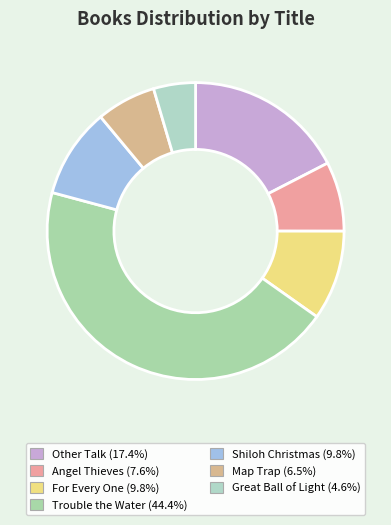

What percentage do Great Ball of Light and Shiloh Christmas together represent?

14.3%